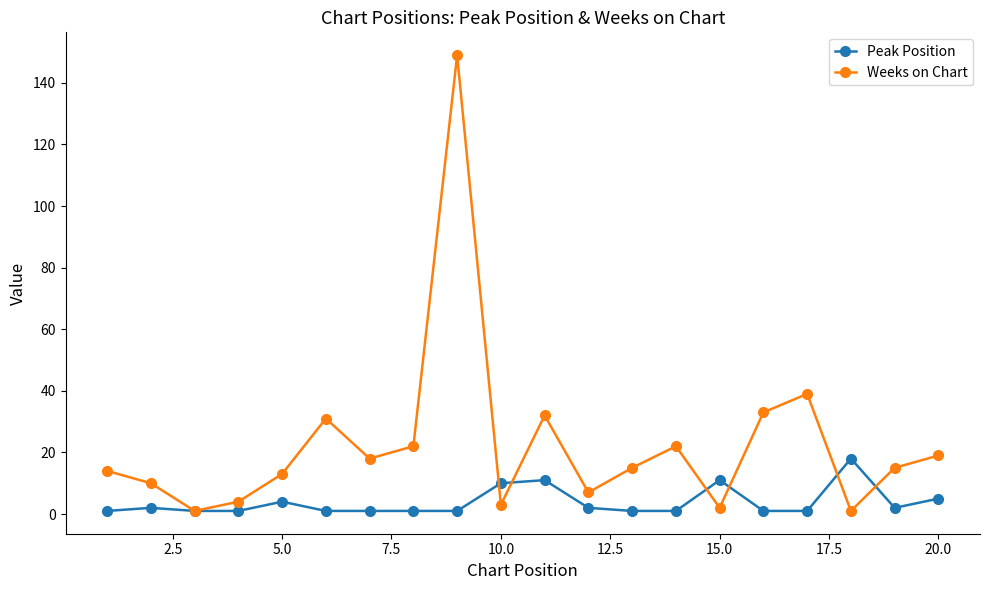

What is the sum of all Weeks on Chart values?

450